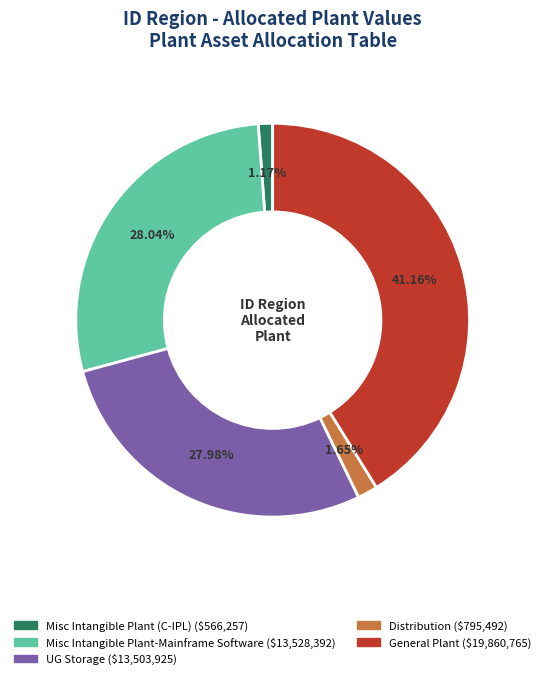

How many slices are in this pie chart?

5